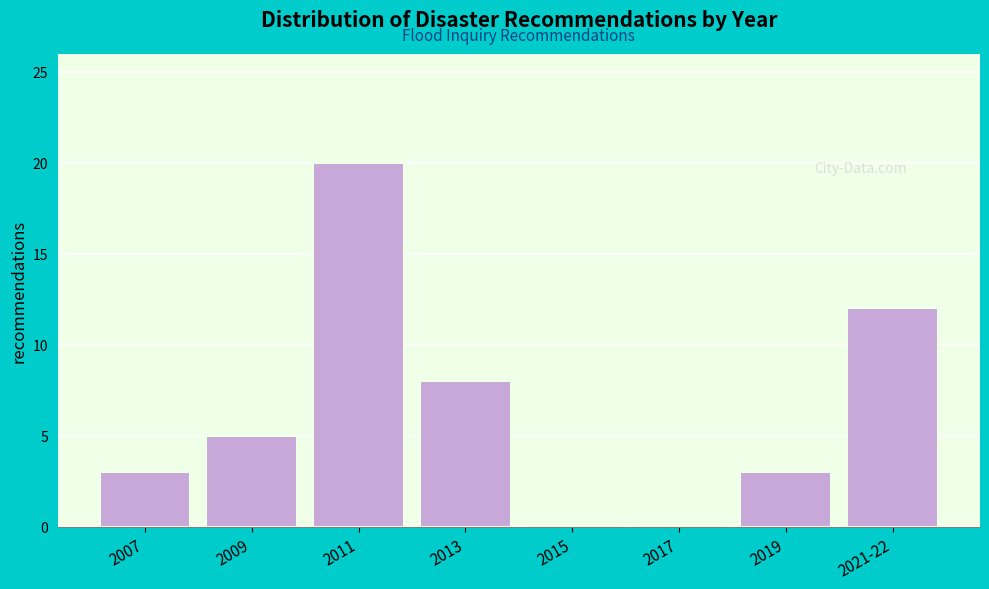

Reading left to right, list all the values displayed in this chart.

2007=3	2009=5	2011=20	2013=8	2015=0	2017=0	2019=3	2021-22=12